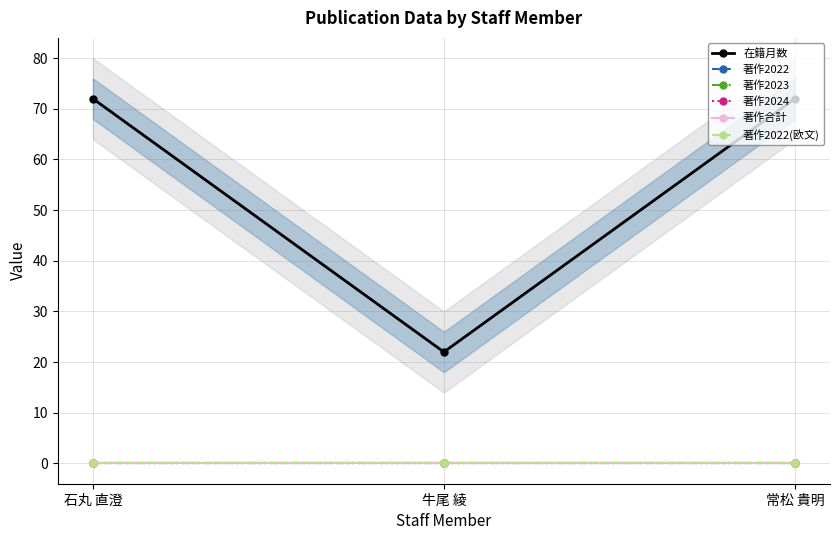

How many lines are shown in the chart?

6